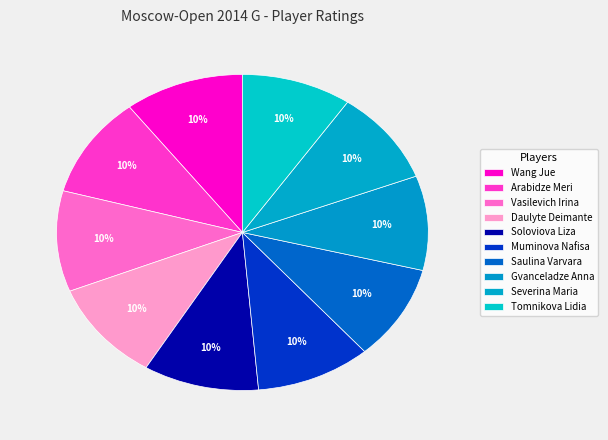

Count the number of slices in the pie.

10